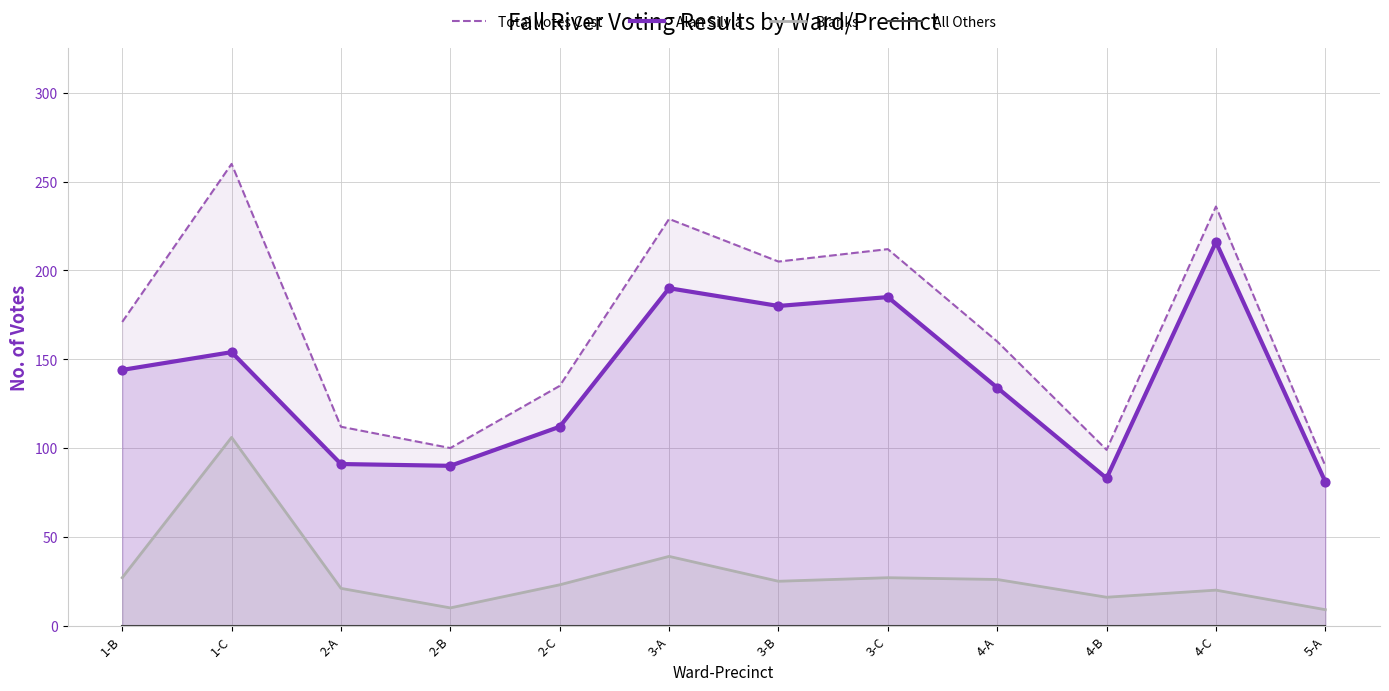

Which series reaches the maximum Y coordinate?

Total Votes Cast